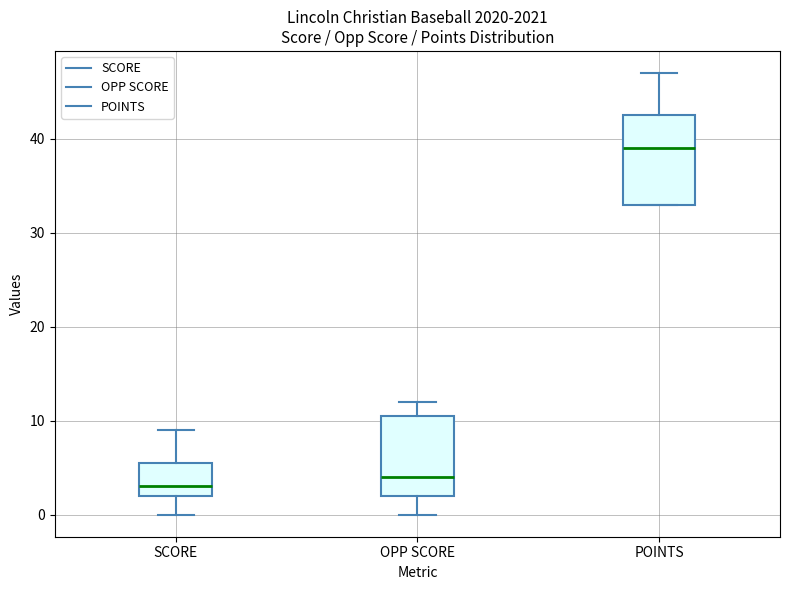

Reading left to right, transcribe this box plot: for each box, give where its median line is, the range the box spans, and where its two whiskers end, as read against the y-axis. The values are not printed on the chart, so give them approximately, as read against the axis.

SCORE: median 3, box 2 to 6, whiskers 0 to 9
OPP SCORE: median 4, box 2 to 11, whiskers 0 to 12
POINTS: median 39, box 33 to 43, whiskers 33 to 47